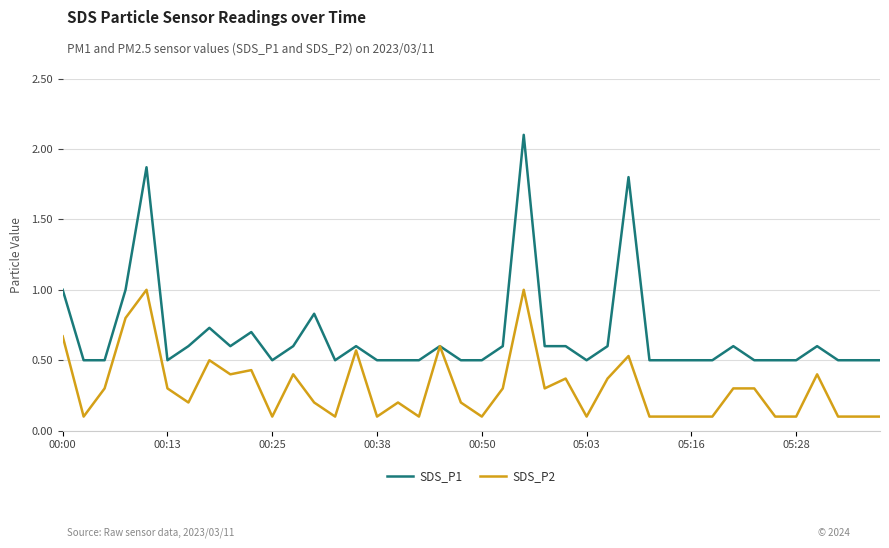

List the series in order of their overall mean, lowest first.

SDS_P2, SDS_P1